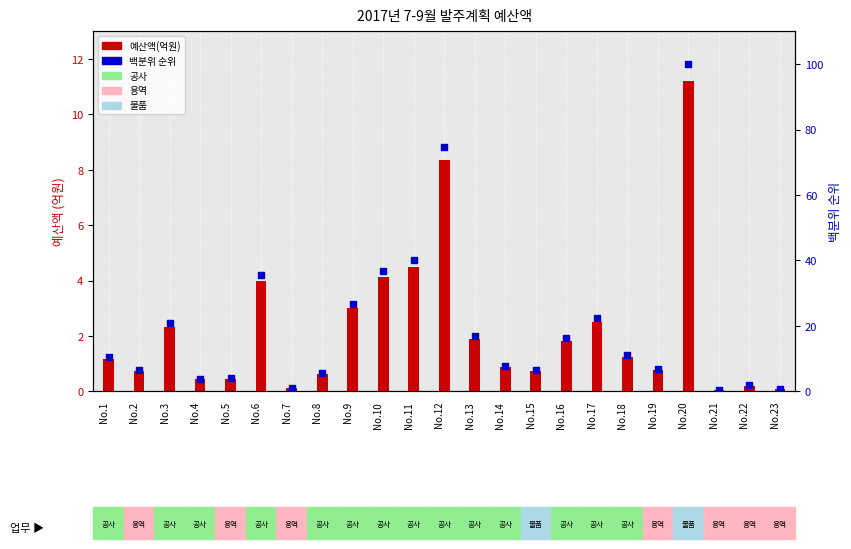

Is the value of 예산액(억원) at No.6 greater than the value of 백분위 순위 at No.9?

No